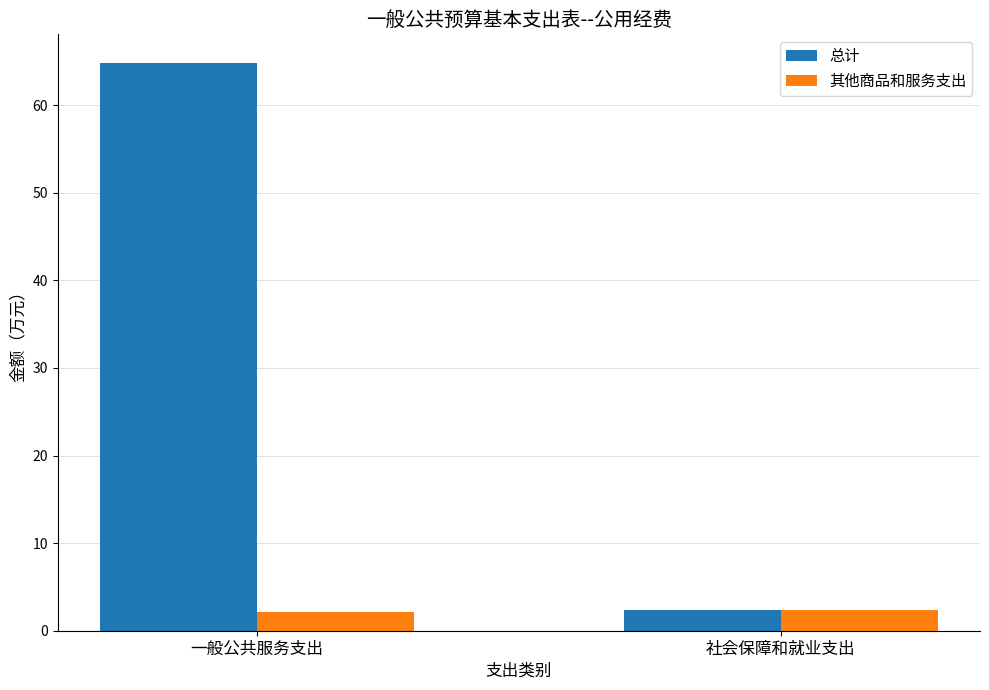

Read the 其他商品和服务支出 value at 一般公共服务支出.

2.1